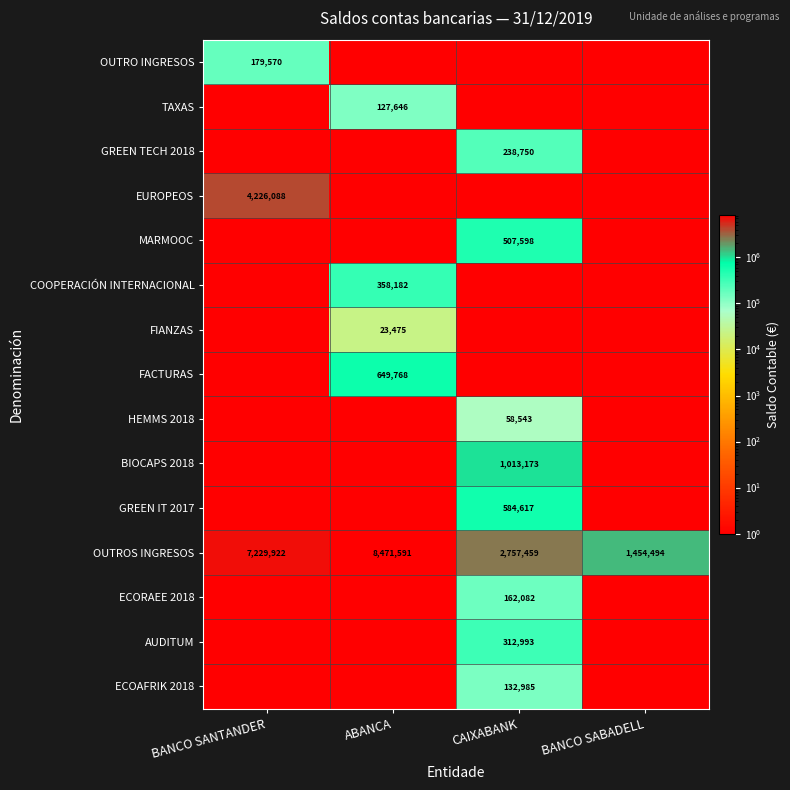

The value of GREEN IT 2017 at CAIXABANK is 584617. True or false?

True